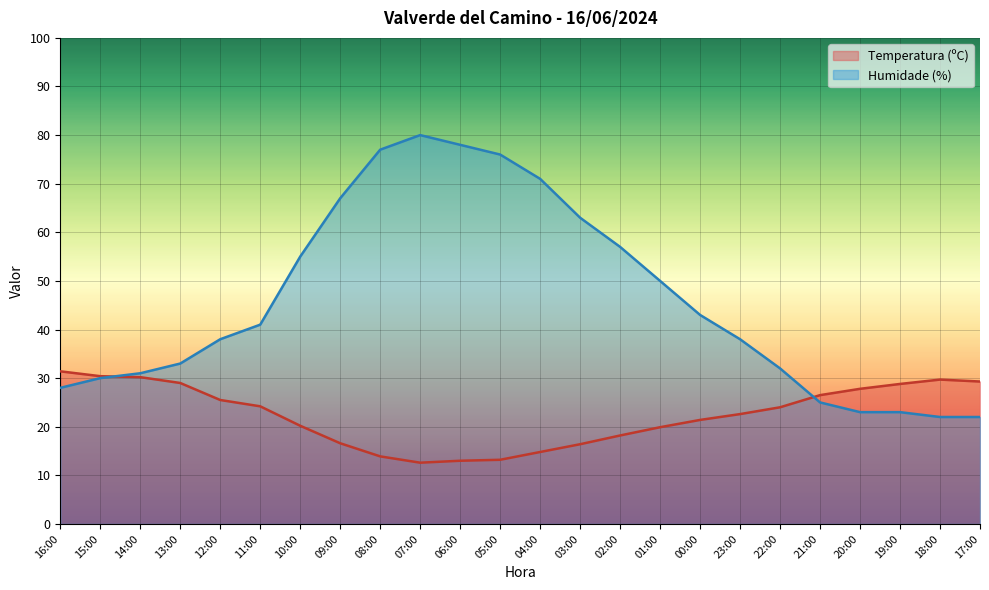

What is the spread (max minus min) of values at 21:00?

1.5